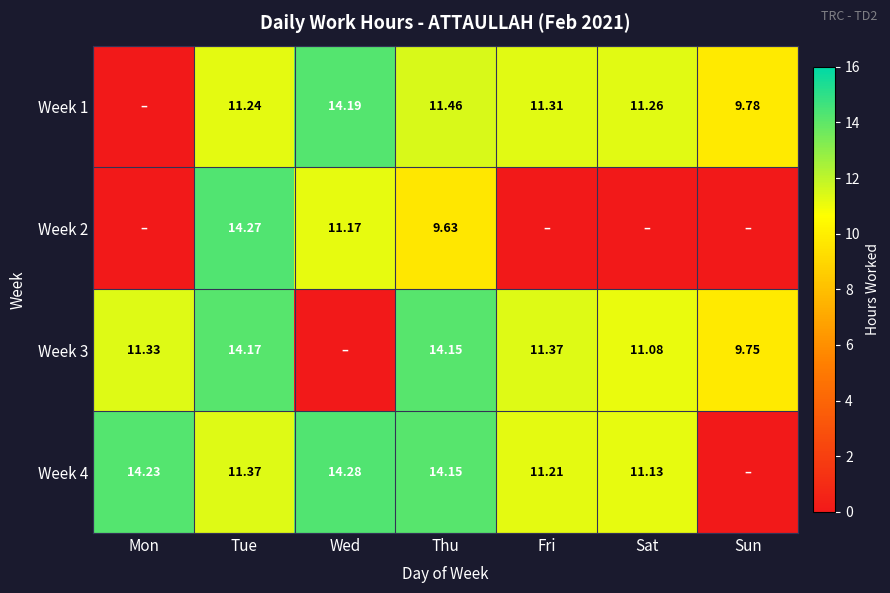

Is the value of Week 4 at Fri greater than the value of Week 1 at Fri?

No